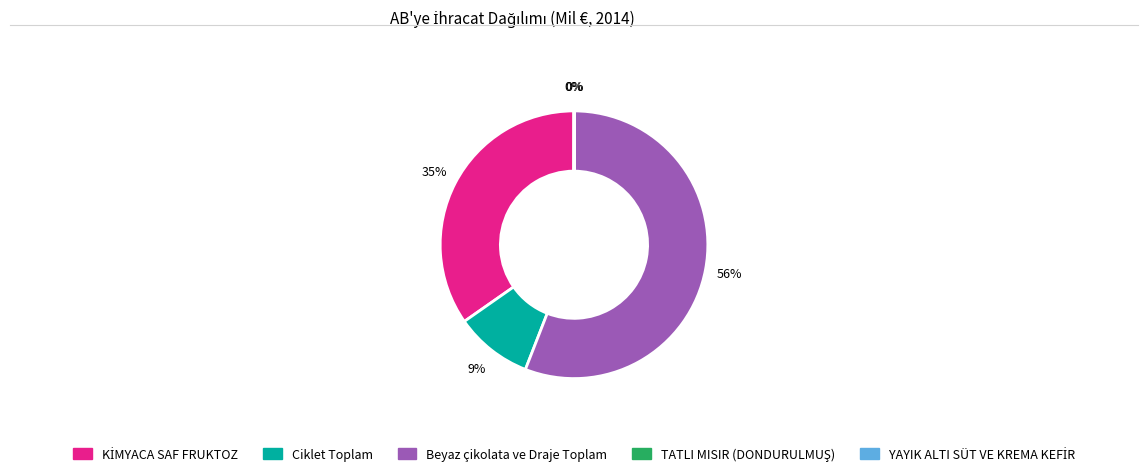

Which category has the biggest portion of the pie?

Beyaz çikolata ve Draje Toplam